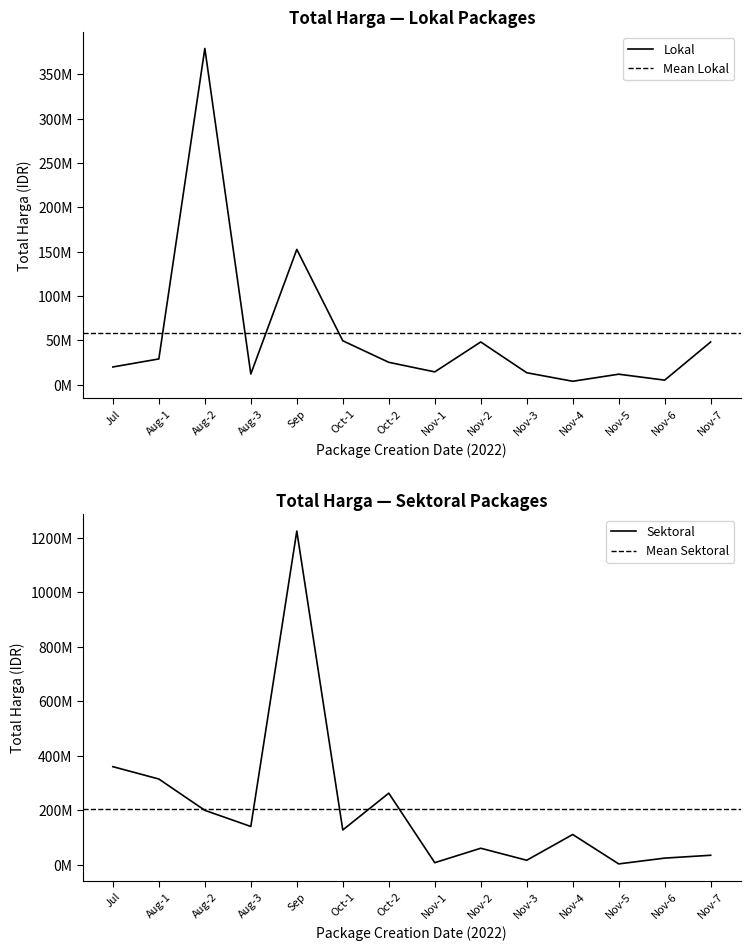

At which label does Total Harga (Lokal) first exceed 25200000?

Aug-1